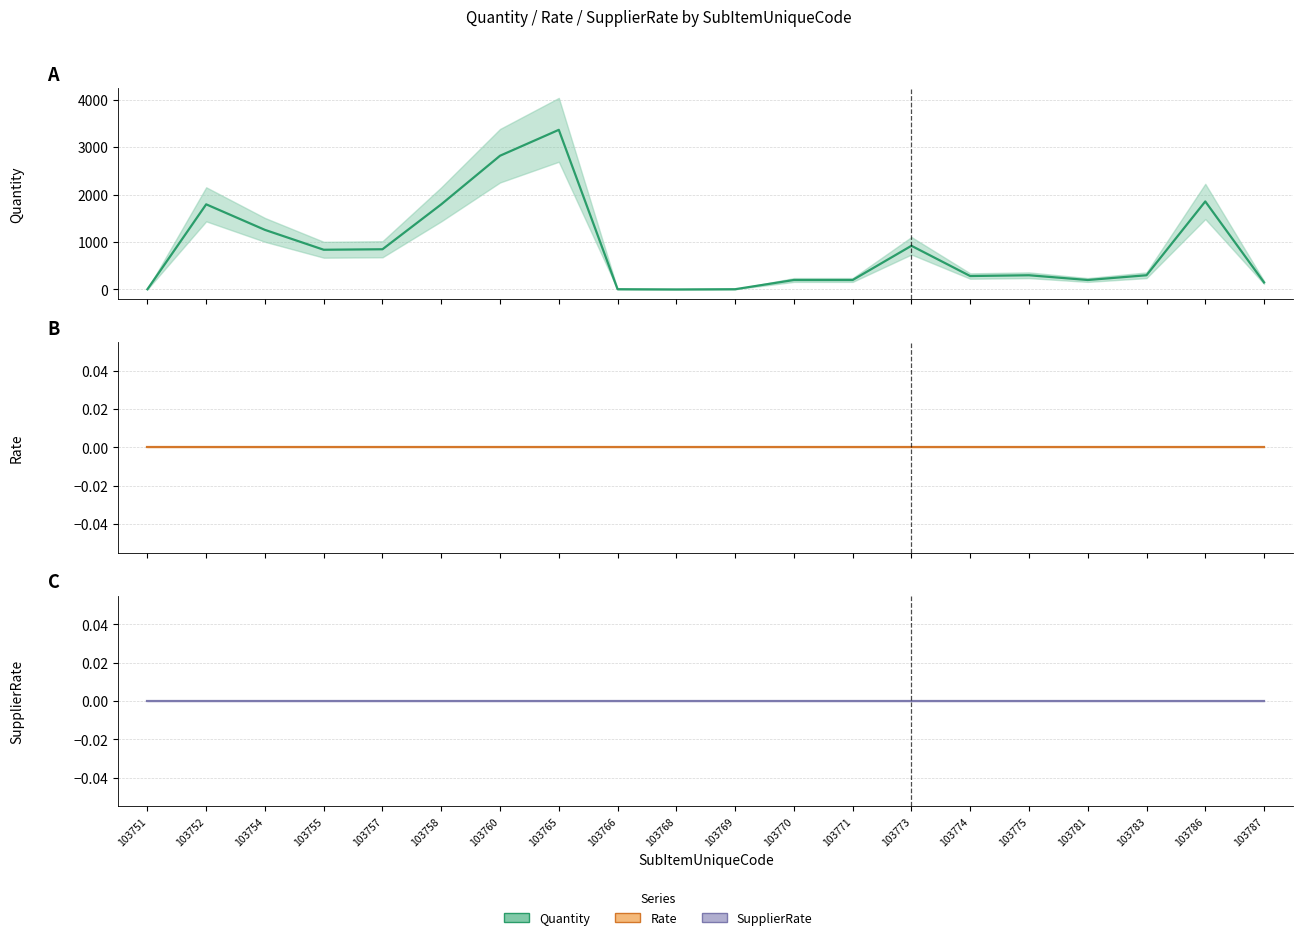

The Quantity series shows 1904.6 at 103760. True or false?

False